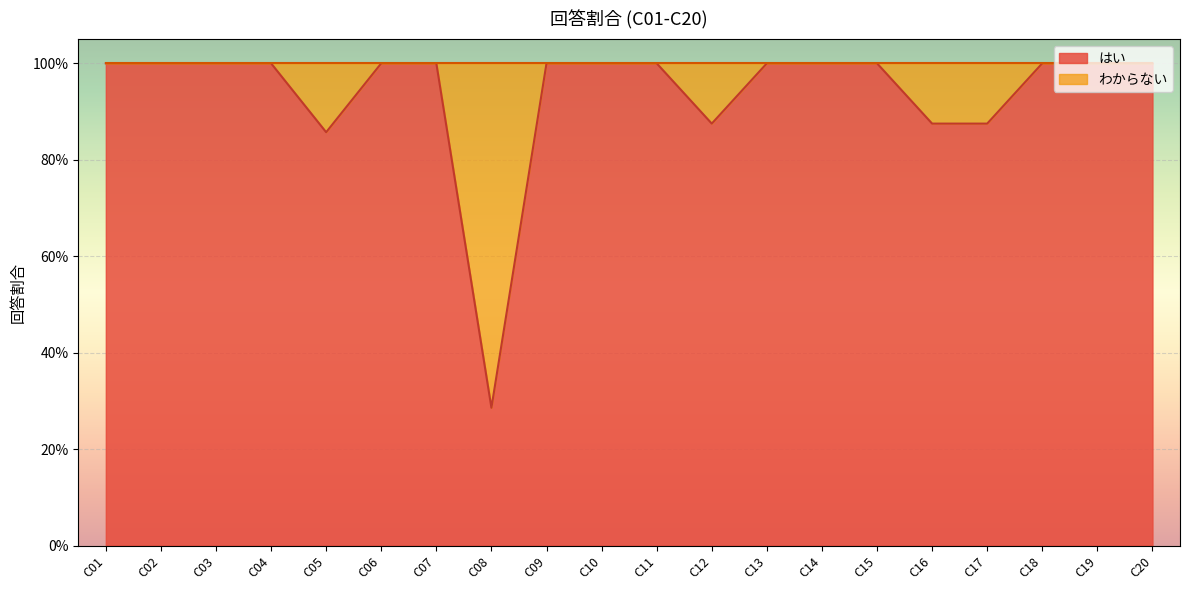

The chart shows a value of 1.4 at C09. True or false?

False